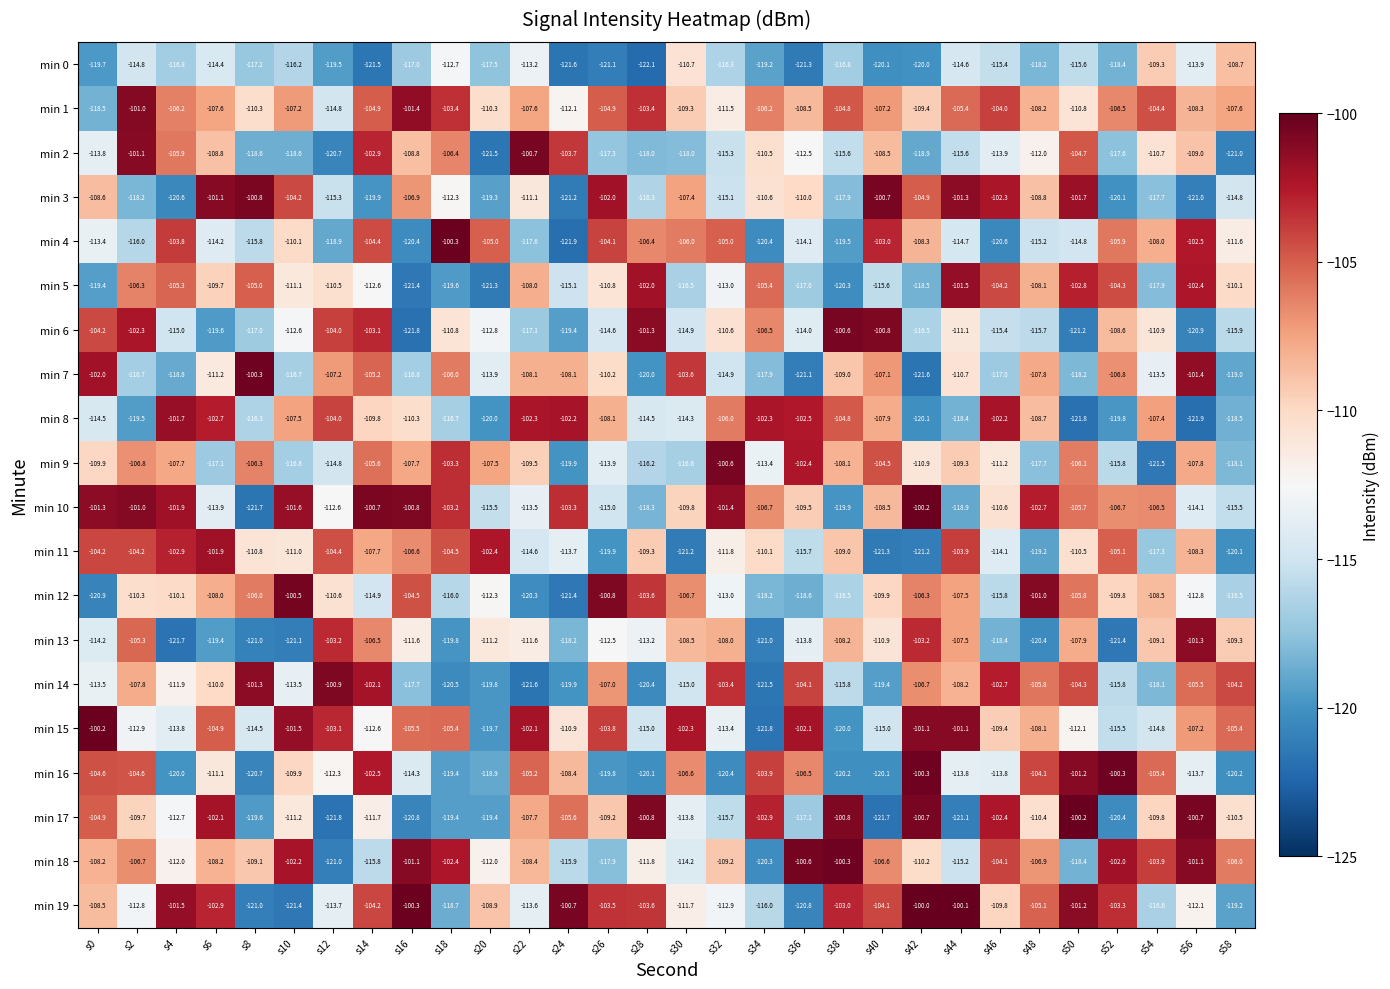

What is the approximate value of min 13 at s20?

-111.2